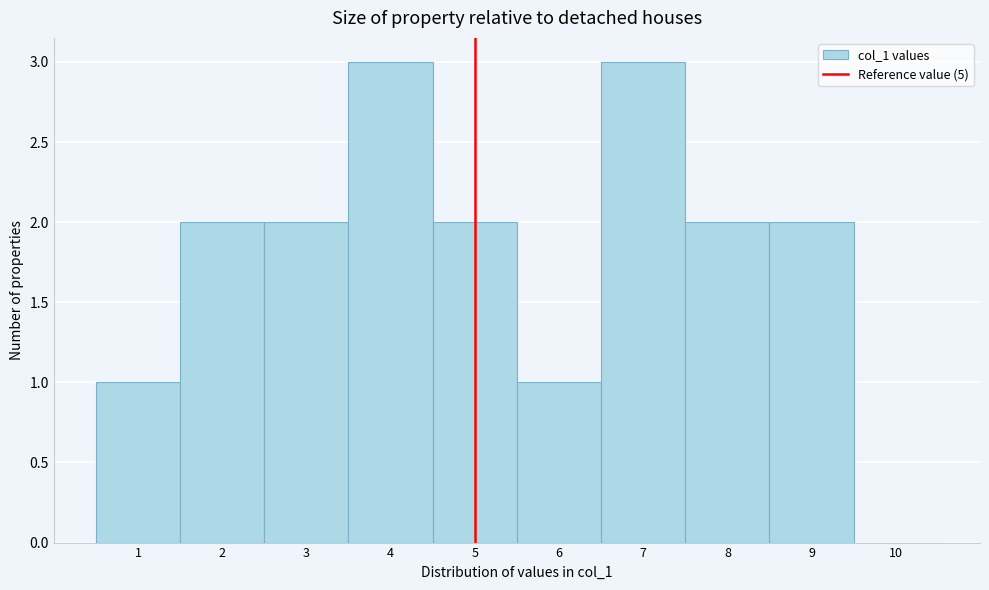

Reading left to right, list every bar in this chart as the range it spans on the x-axis followed by its height. The values are not printed on the chart, so give them approximately, as read against the axis.

0.5 to 1.5: 1
1.5 to 2.5: 2
2.5 to 3.5: 2
3.5 to 4.5: 3
4.5 to 5.5: 2
5.5 to 6.5: 1
6.5 to 7.5: 3
7.5 to 8.5: 2
8.5 to 9.5: 2
9.5 to 10.5: 0